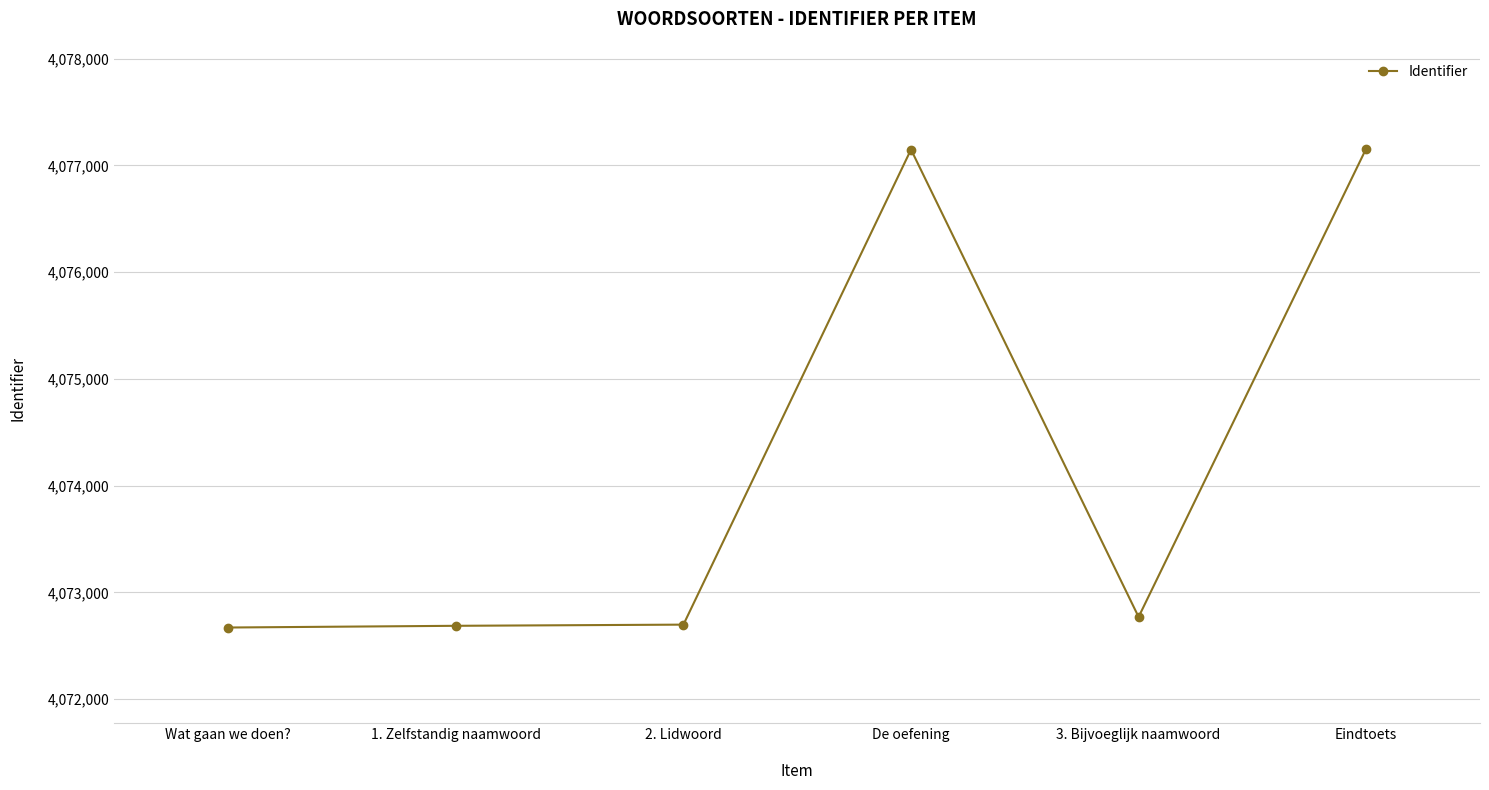

Count the number of data series in this chart.

1